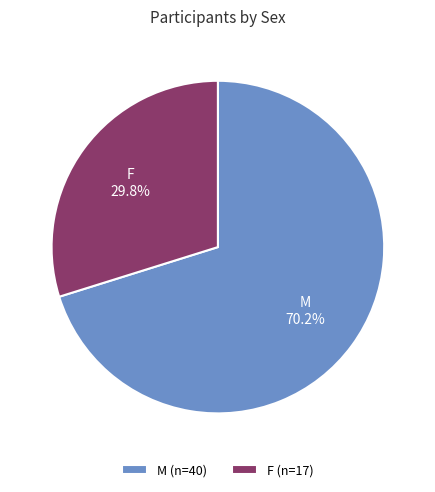

To the nearest percent, what percentage of the pie is F?

30%